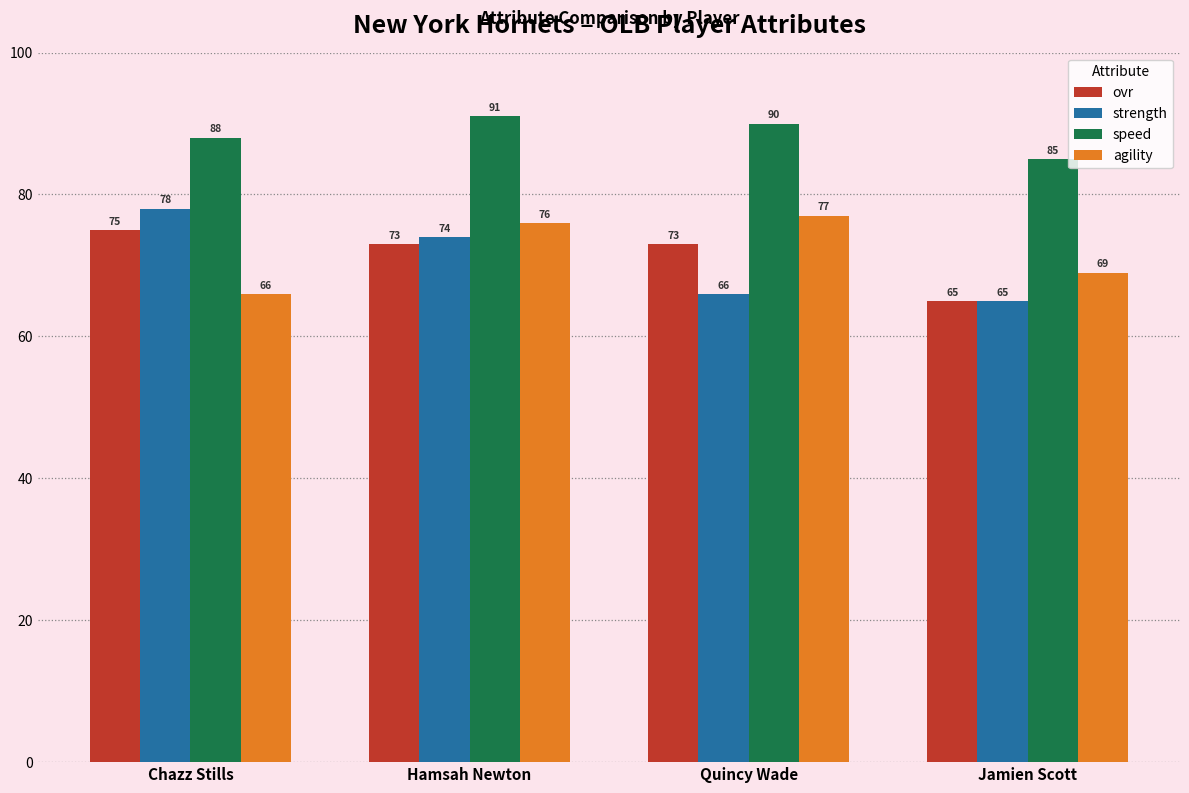

How many speed values are between 88 and 91?

3